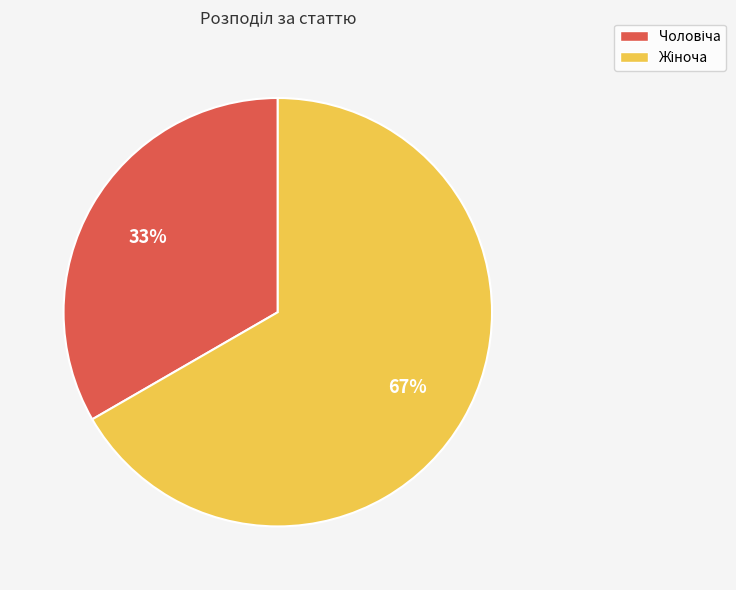

Is there any slice that represents more than half of the pie?

Yes